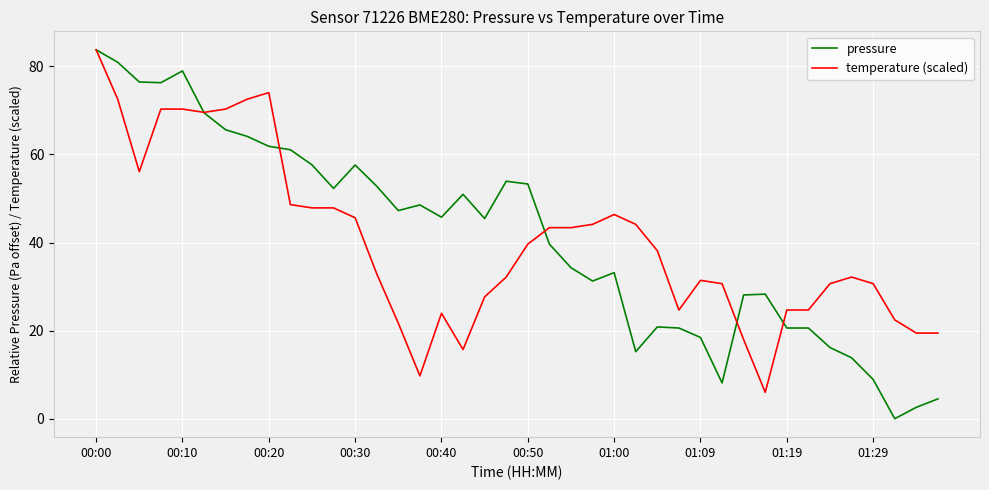

Which series has the widest spread of values?

pressure